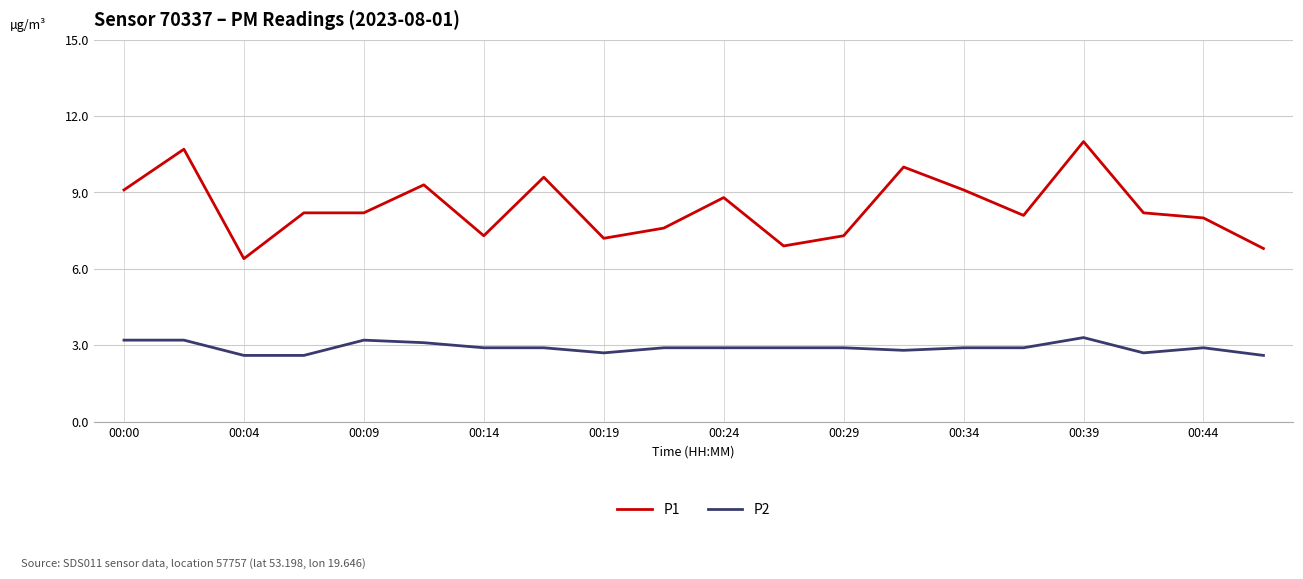

Which series has the largest total across all categories?

P1